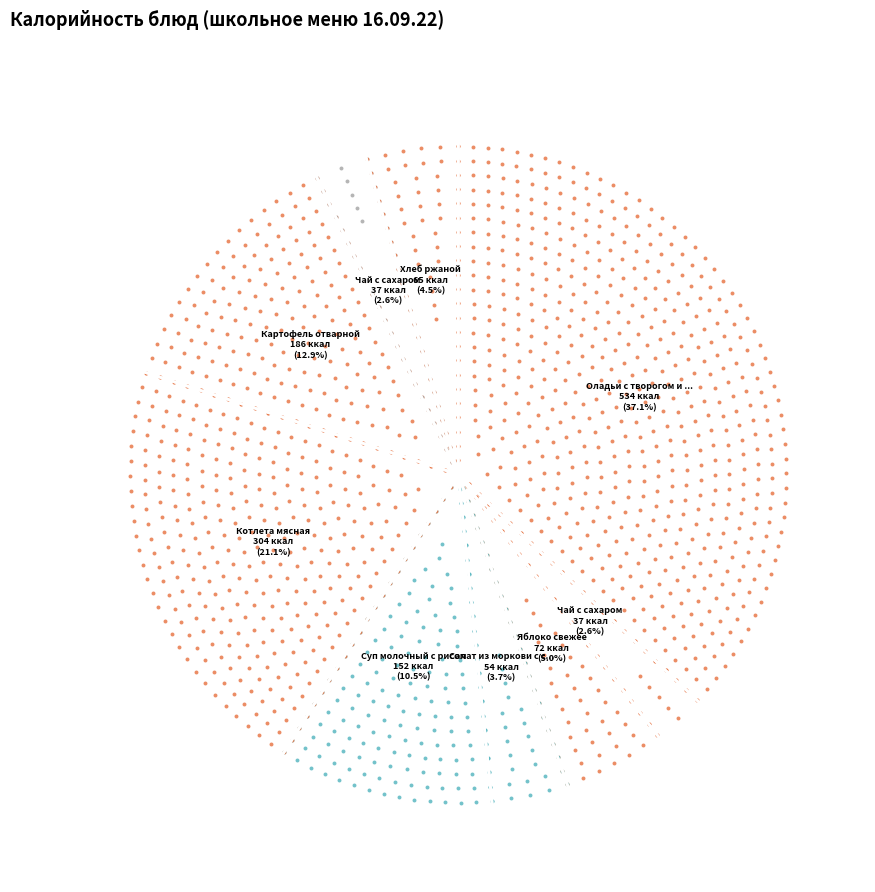

Do Суп молочный с рисом and Котлета мясная together represent more than half of the pie?

No